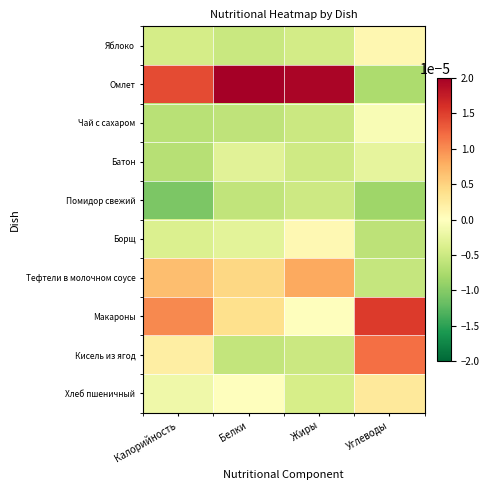

How many data points does each series have?

4